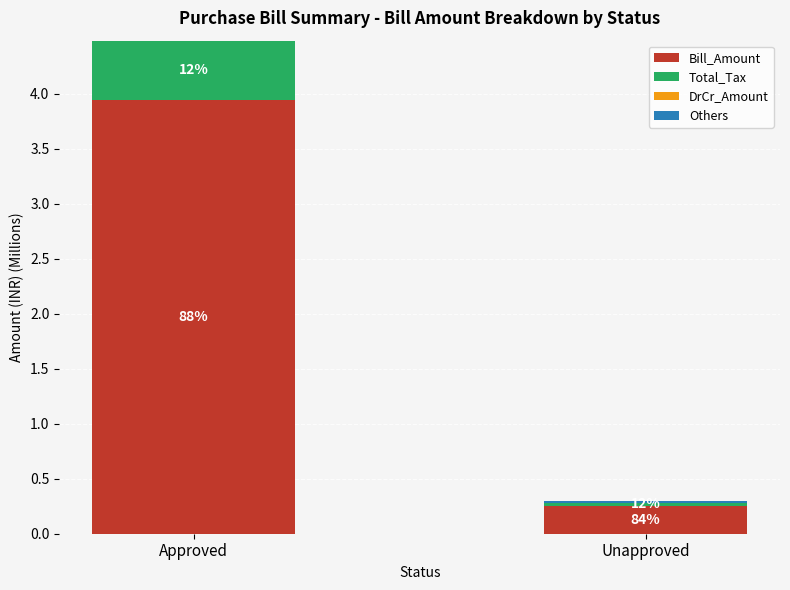

How many data points in Others are above 0?

1